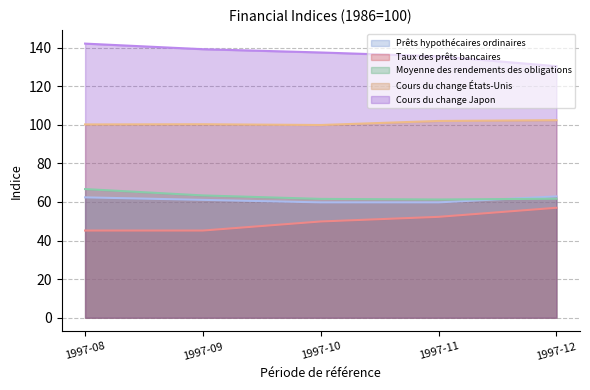

At which category is the sum across all series the highest?

1997-08